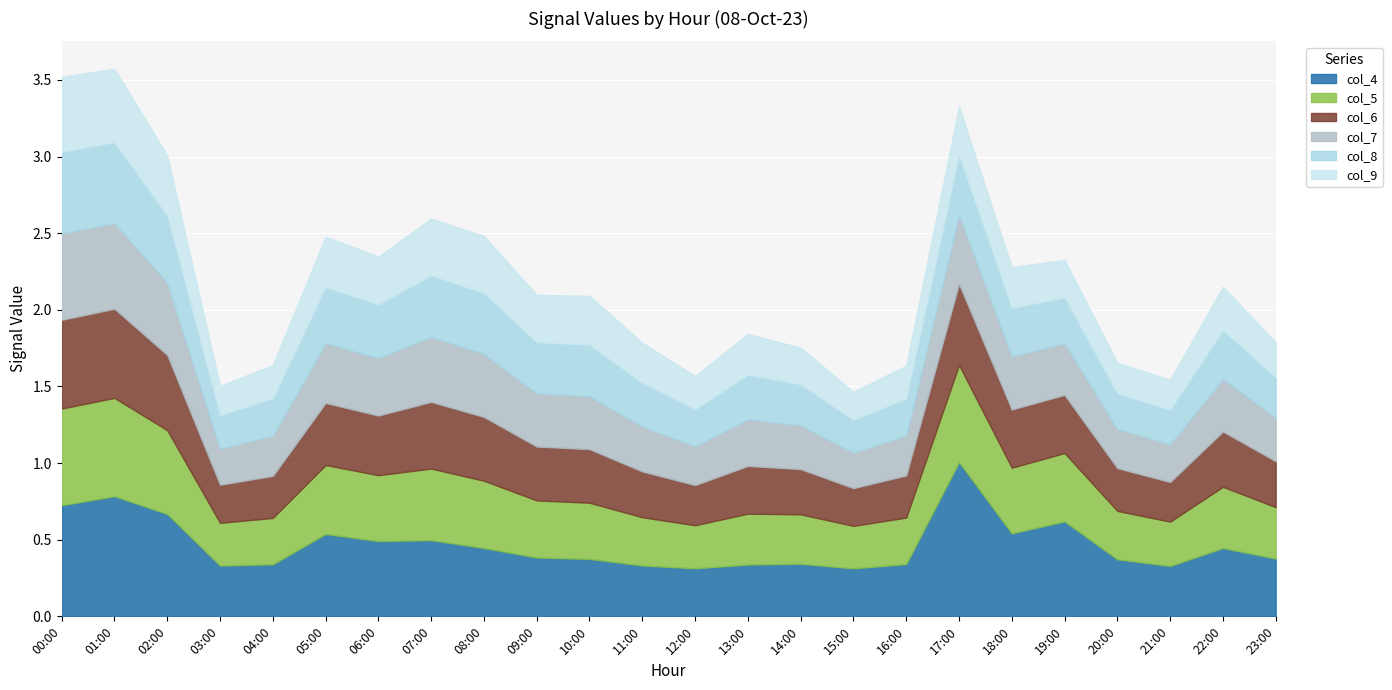

At how many categories does at least one series exceed 0?

24